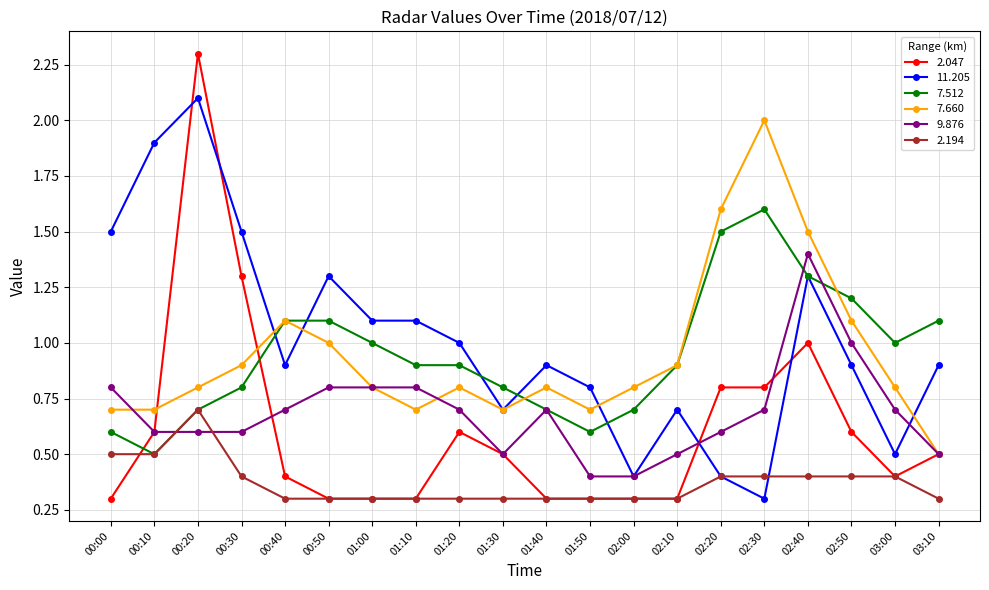

Where is the first local maximum for 11.205?

00:20